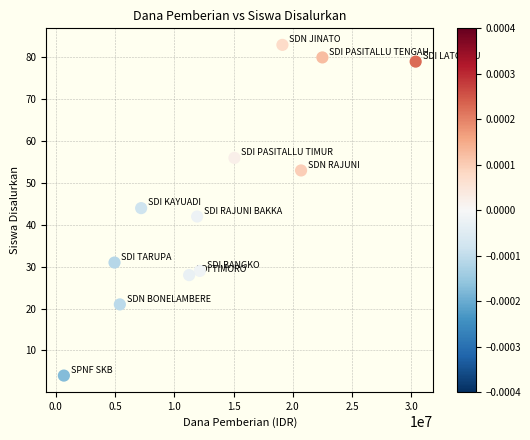

What is the range of Y values (max minus min)?

79